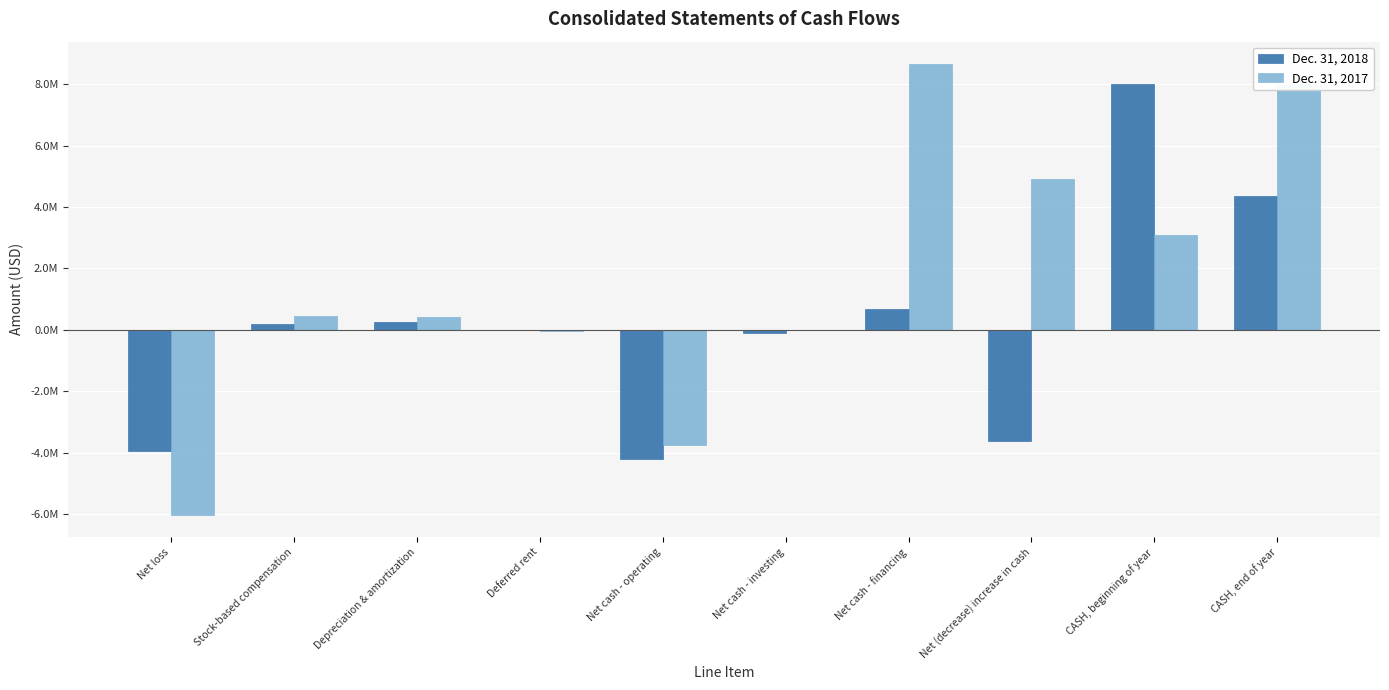

What is the label of the 4th bar from the right?

Net cash - financing